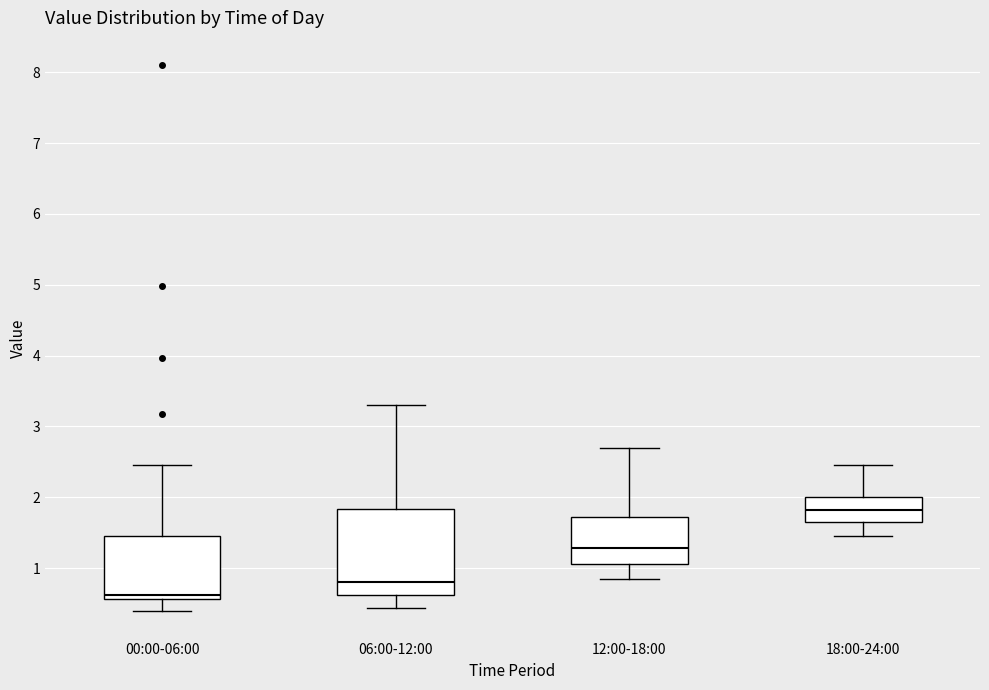

Which box is the tallest, from its lower edge to its upper edge?

06:00-12:00